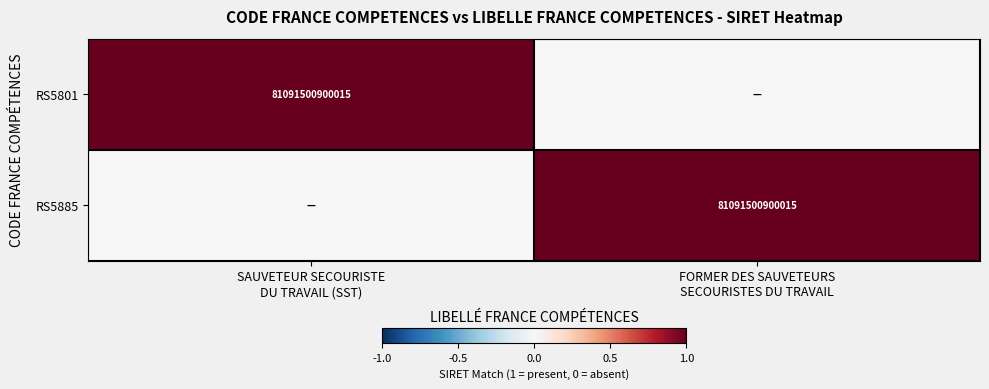

Which category has the lowest value in the RS5801 series?

FORMER DES SAUVETEURS SECOURISTES DU TRAVAIL